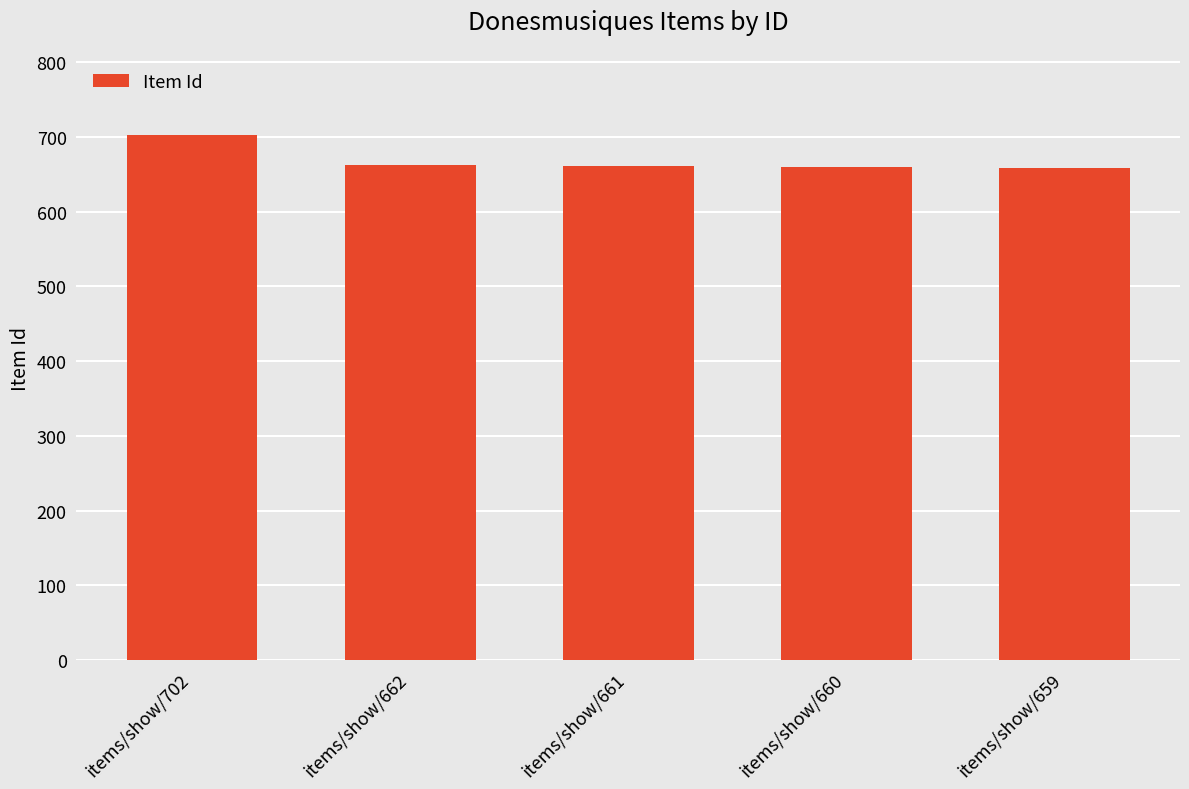

How many bars are there in total?

5